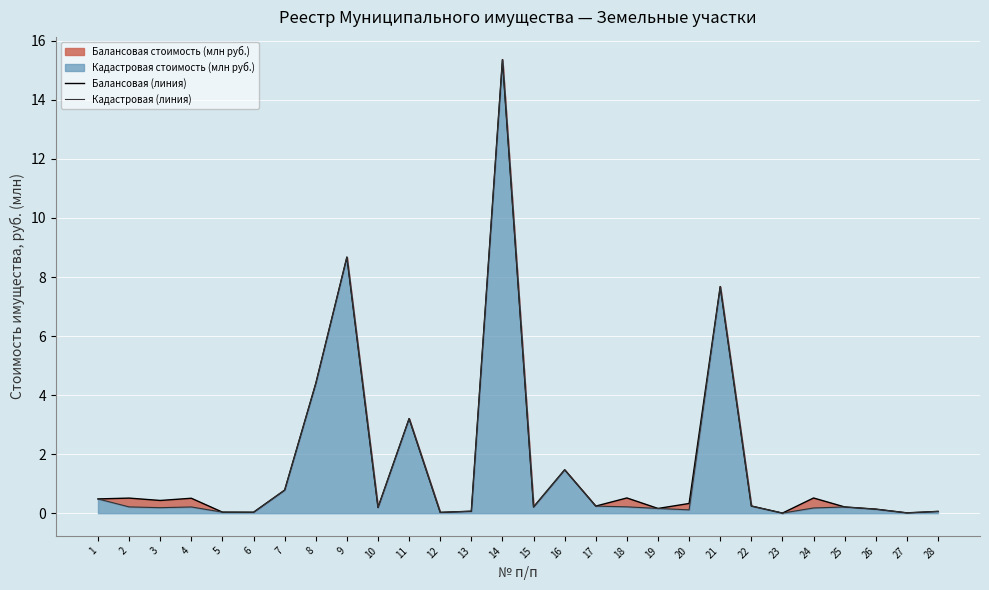

What is the sum of the Балансовая (линия) values at 18 and 19?

0.7